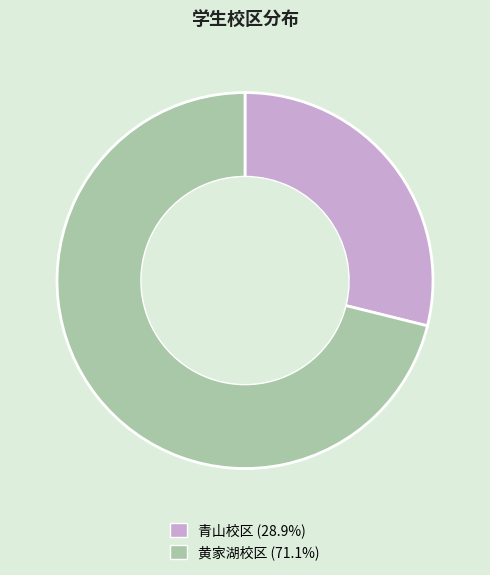

Between 青山校区 and 黄家湖校区, which is larger?

黄家湖校区